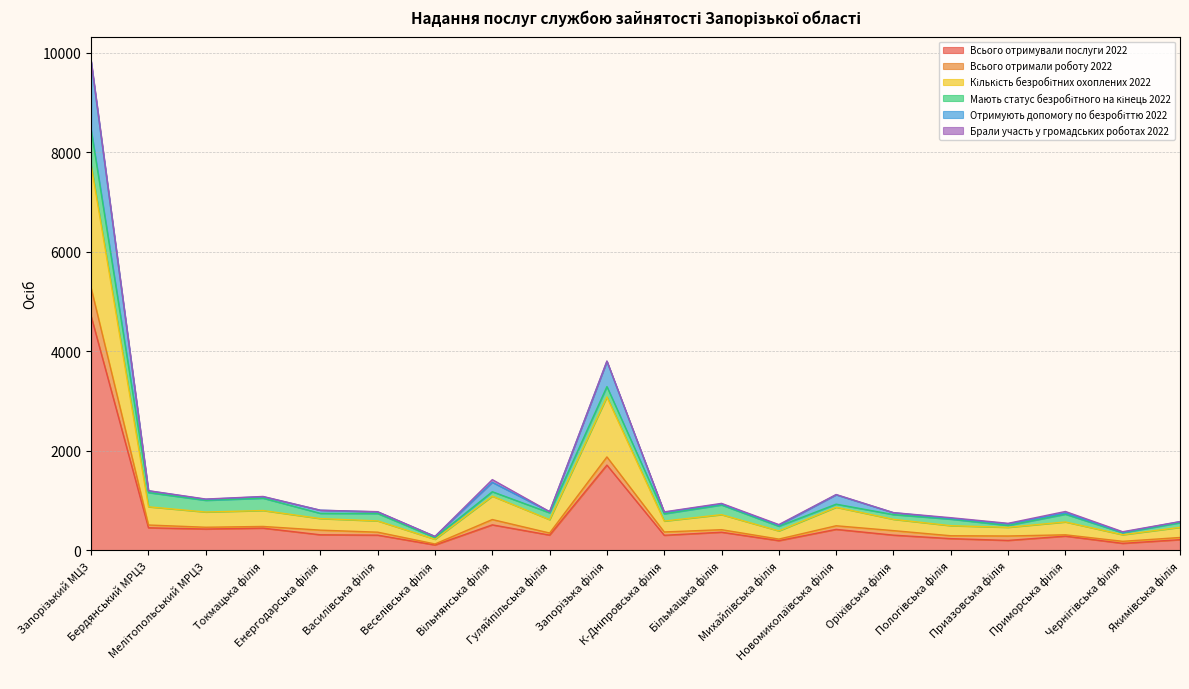

What is the maximum value for Всього отримували послуги 2022?

4704